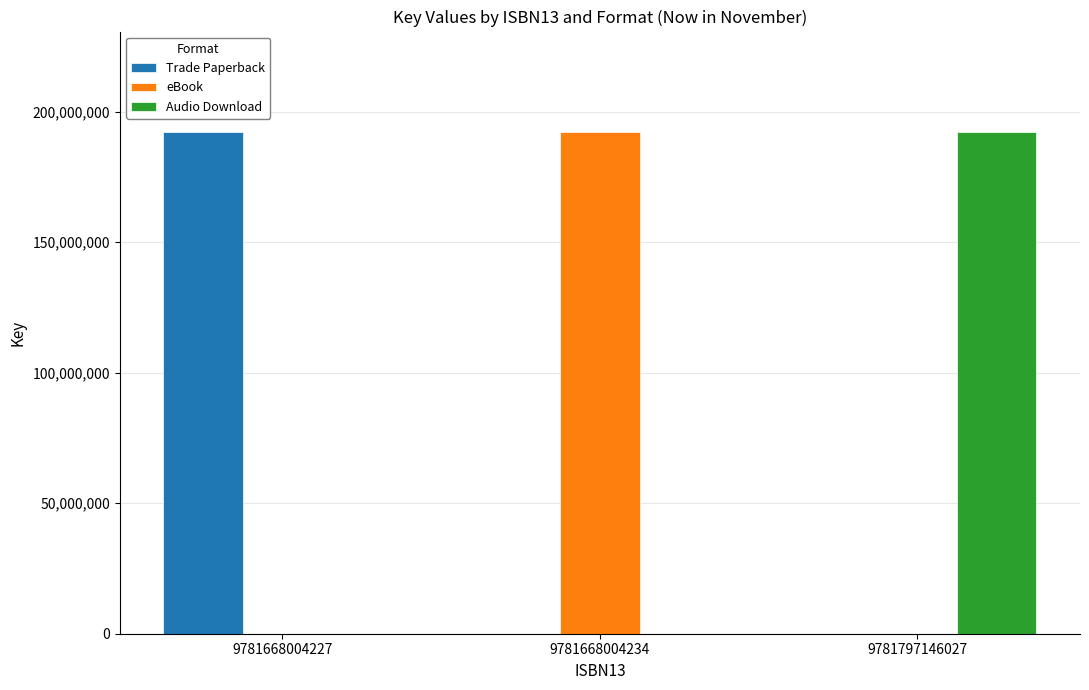

What is the maximum value shown in the chart?

192258499